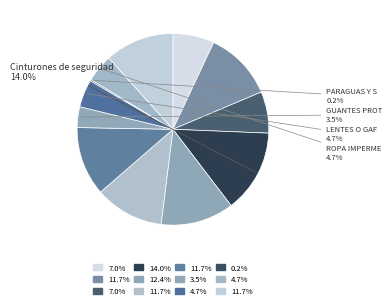

How many slices are in this pie chart?

12